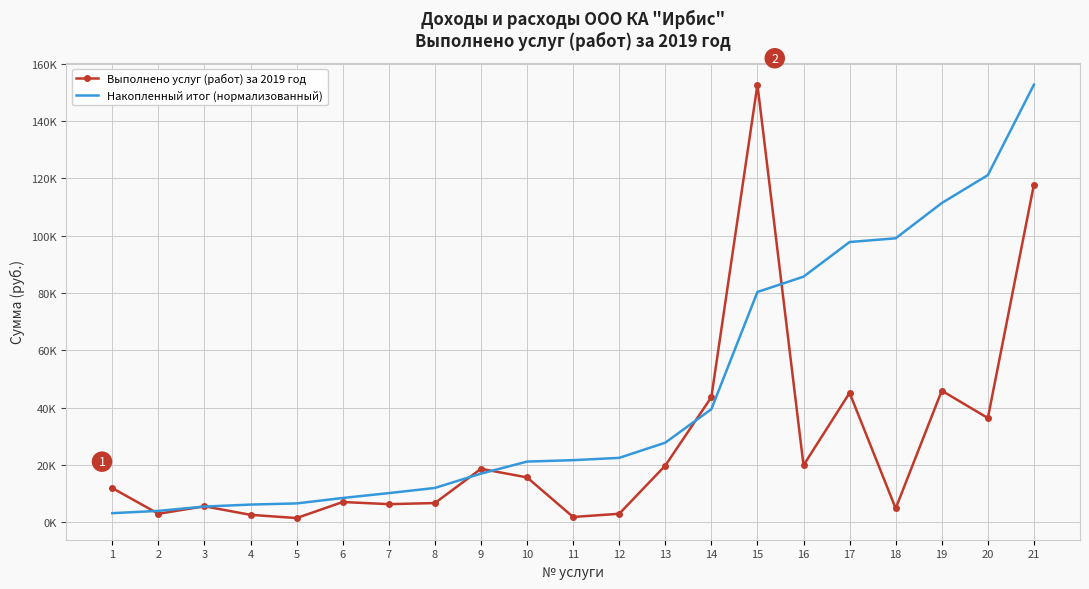

Which label corresponds to the largest value in the chart?

15